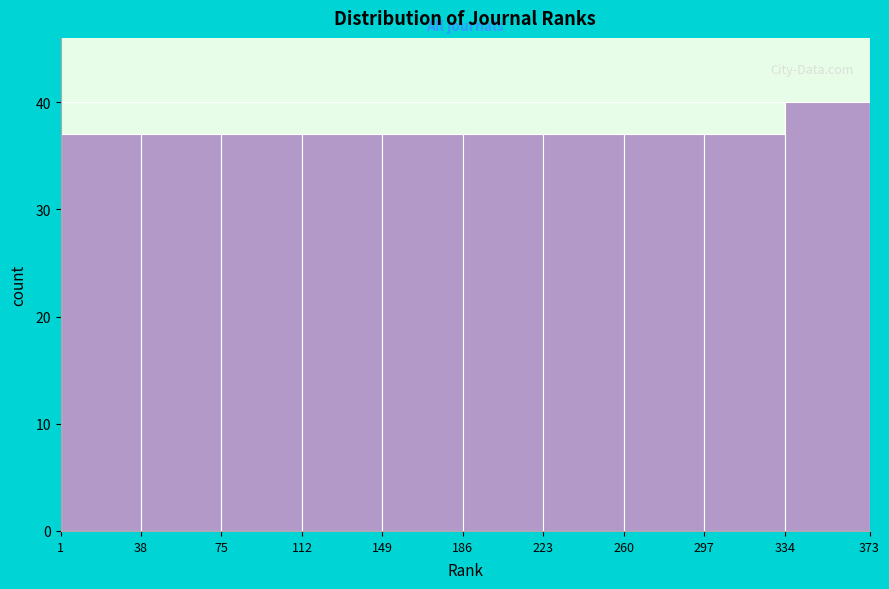

What is the height of the bar covering 334 to 373 on the x-axis? The values are not printed on the chart, so give them approximately, as read against the axis.

40